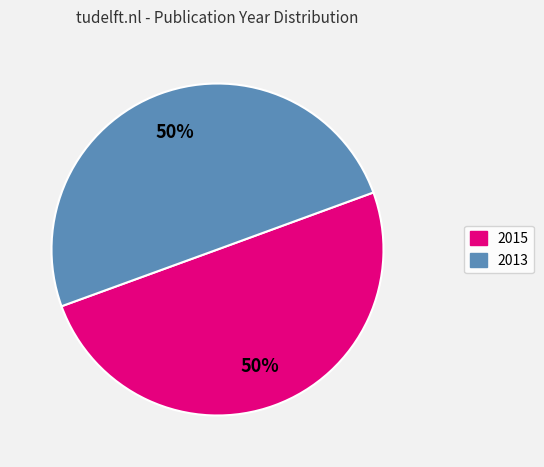

Is it true that 2013 is 50% of the pie?

True